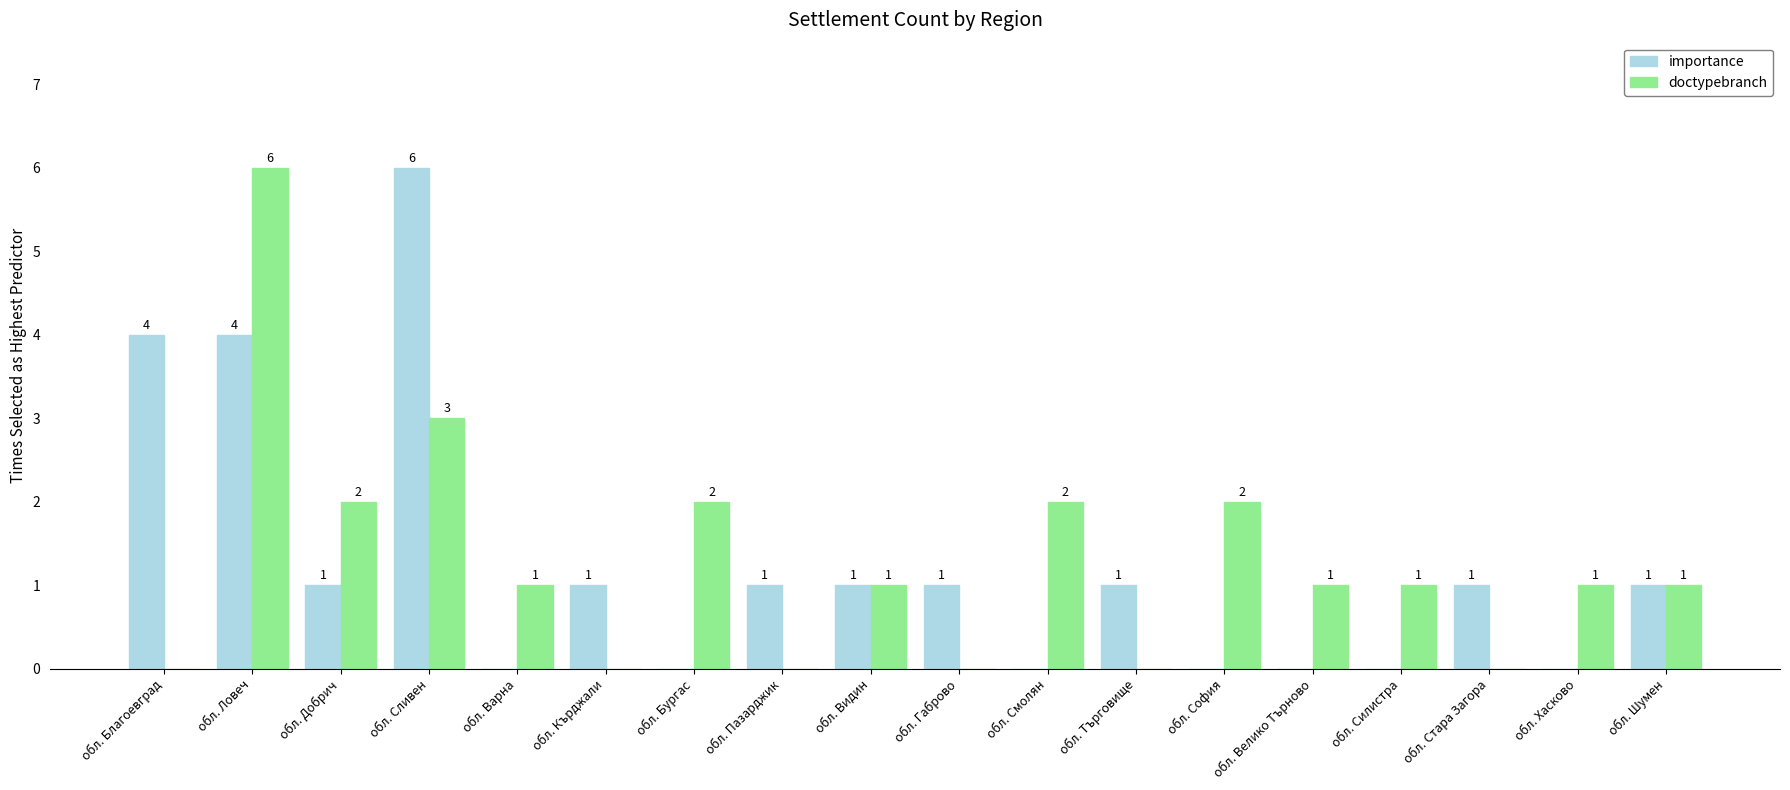

Is it true that doctypebranch equals 3 at обл. Пазарджик?

False